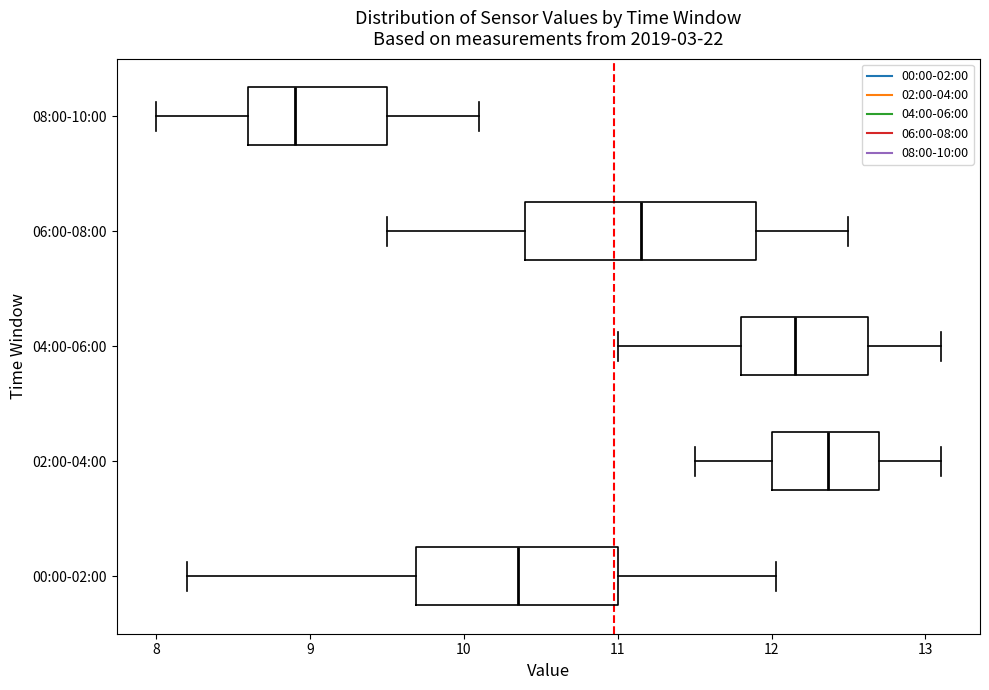

Reading bottom to top, read every box against the x-axis: the position of its median line, the range the box covers, and the ends of its whiskers. The values are not printed on the chart, so give them approximately, as read against the axis.

00:00-02:00: median 10.4, box 9.7 to 11.0, whiskers 8.2 to 12.0
02:00-04:00: median 12.4, box 12.0 to 12.7, whiskers 11.5 to 13.1
04:00-06:00: median 12.2, box 11.8 to 12.6, whiskers 11.0 to 13.1
06:00-08:00: median 11.2, box 10.4 to 11.9, whiskers 9.5 to 12.5
08:00-10:00: median 8.9, box 8.6 to 9.5, whiskers 8.0 to 10.1